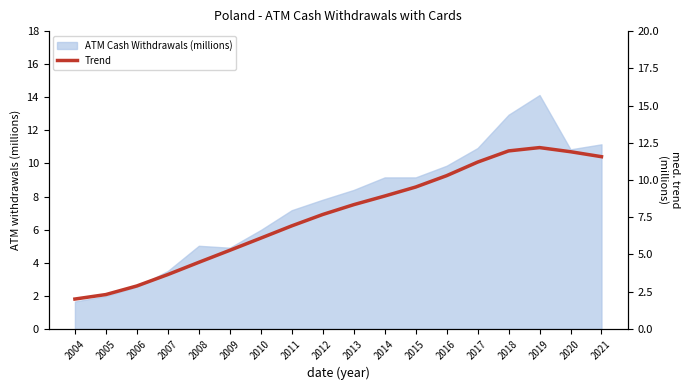

Approximately how many times larger is the value at 2009 compared to 2011?

0.8